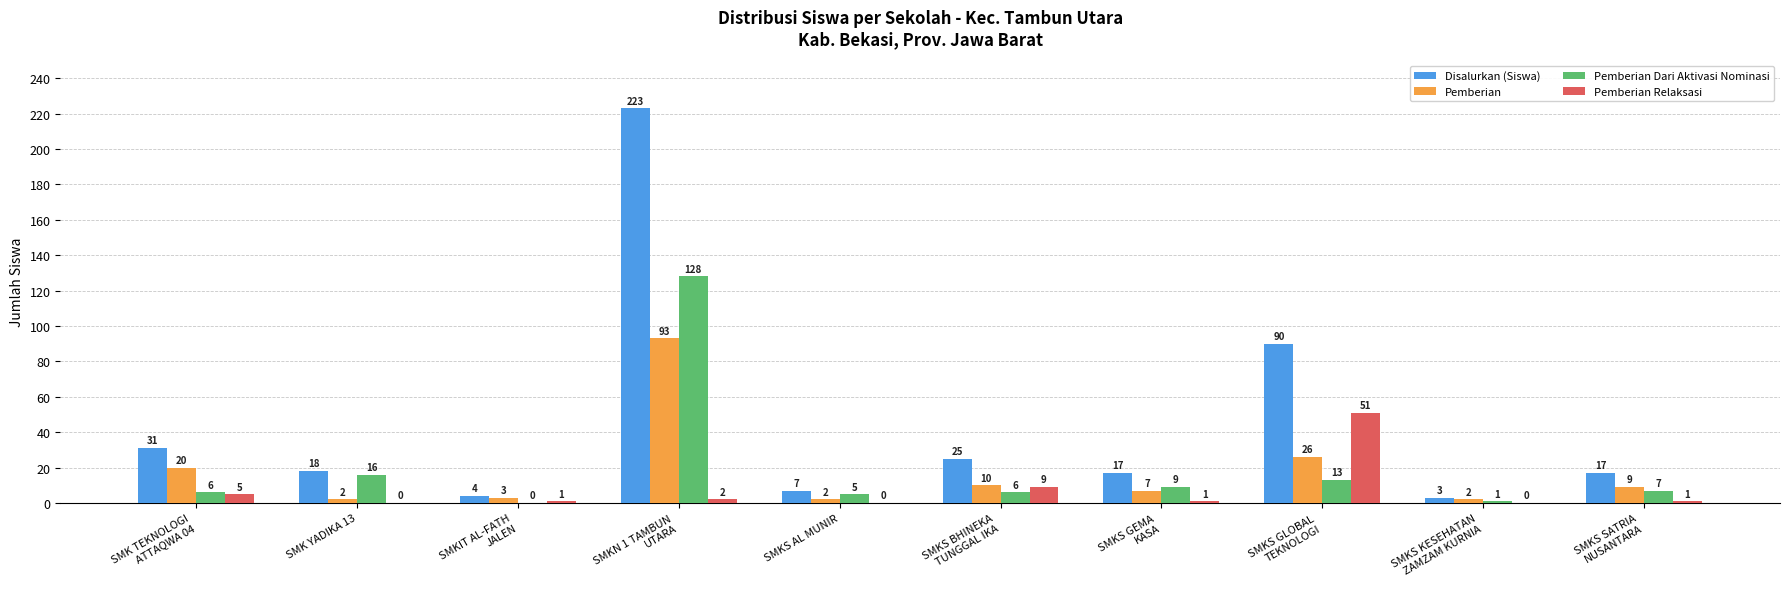

Reading left to right, what are all the values shown in this chart?

Disalurkan (Siswa): SMK TEKNOLOGI
ATTAQWA 04=31	SMK YADIKA 13=18	SMKIT AL-FATH
JALEN=4	SMKN 1 TAMBUN
UTARA=223	SMKS AL MUNIR=7	SMKS BHINEKA
TUNGGAL IKA=25	SMKS GEMA
KASA=17	SMKS GLOBAL
TEKNOLOGI=90	SMKS KESEHATAN
ZAMZAM KURNIA=3	SMKS SATRIA
NUSANTARA=17
Pemberian: SMK TEKNOLOGI
ATTAQWA 04=20	SMK YADIKA 13=2	SMKIT AL-FATH
JALEN=3	SMKN 1 TAMBUN
UTARA=93	SMKS AL MUNIR=2	SMKS BHINEKA
TUNGGAL IKA=10	SMKS GEMA
KASA=7	SMKS GLOBAL
TEKNOLOGI=26	SMKS KESEHATAN
ZAMZAM KURNIA=2	SMKS SATRIA
NUSANTARA=9
Pemberian Dari Aktivasi Nominasi: SMK TEKNOLOGI
ATTAQWA 04=6	SMK YADIKA 13=16	SMKIT AL-FATH
JALEN=0	SMKN 1 TAMBUN
UTARA=128	SMKS AL MUNIR=5	SMKS BHINEKA
TUNGGAL IKA=6	SMKS GEMA
KASA=9	SMKS GLOBAL
TEKNOLOGI=13	SMKS KESEHATAN
ZAMZAM KURNIA=1	SMKS SATRIA
NUSANTARA=7
Pemberian Relaksasi: SMK TEKNOLOGI
ATTAQWA 04=5	SMK YADIKA 13=0	SMKIT AL-FATH
JALEN=1	SMKN 1 TAMBUN
UTARA=2	SMKS AL MUNIR=0	SMKS BHINEKA
TUNGGAL IKA=9	SMKS GEMA
KASA=1	SMKS GLOBAL
TEKNOLOGI=51	SMKS KESEHATAN
ZAMZAM KURNIA=0	SMKS SATRIA
NUSANTARA=1